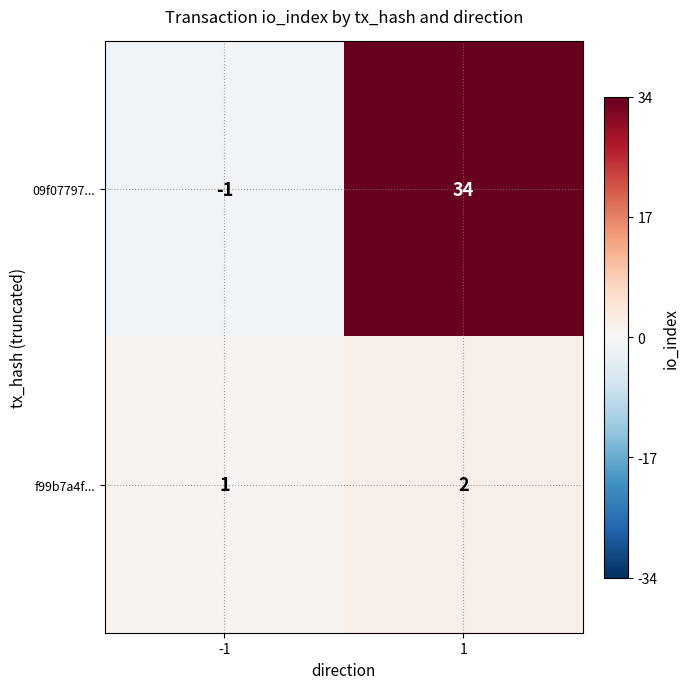

Which series has the largest total across all categories?

09f07797...